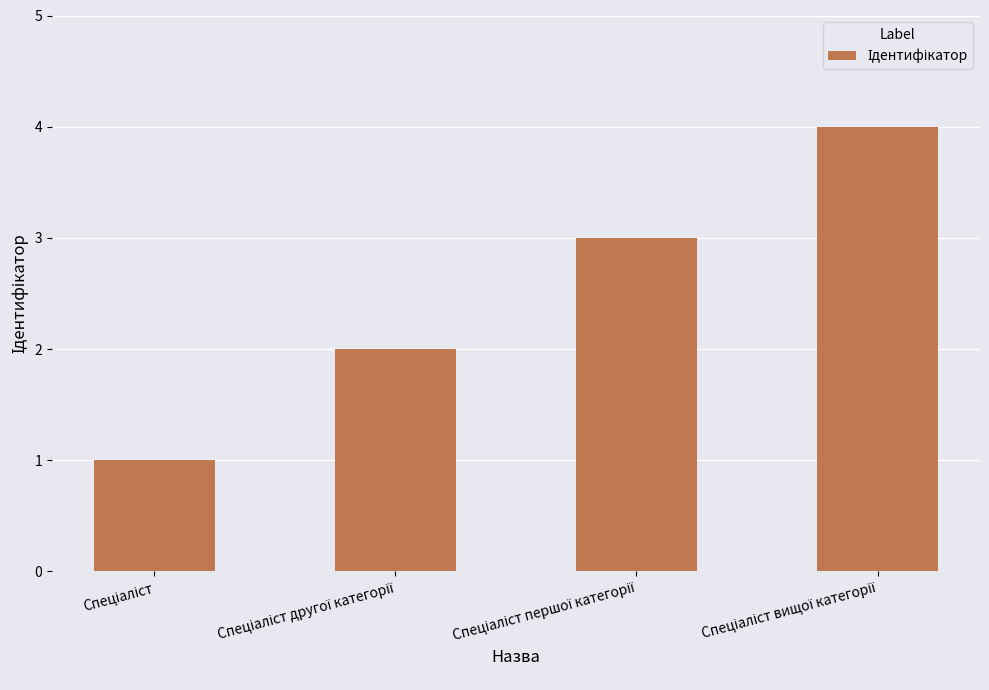

How many bars are there in total?

4